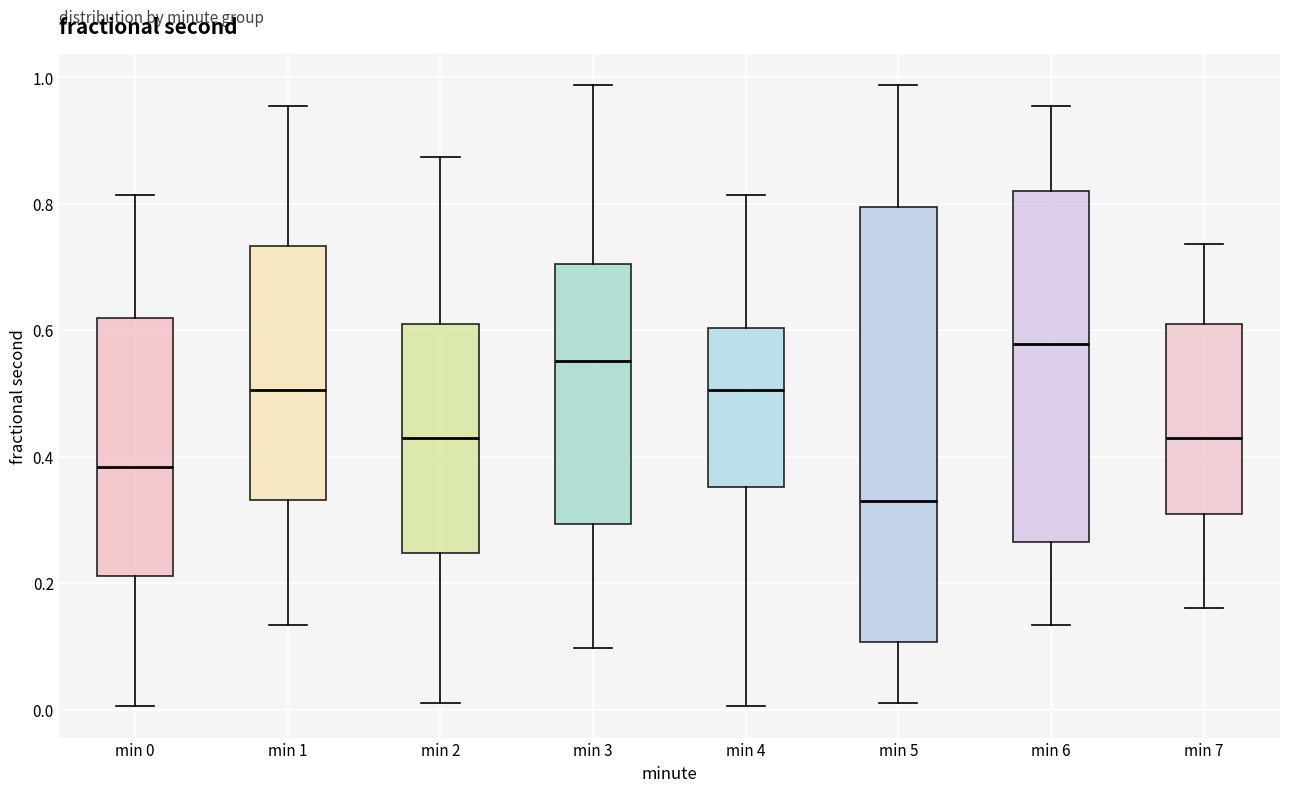

Which box is the tallest, from its lower edge to its upper edge?

min 5